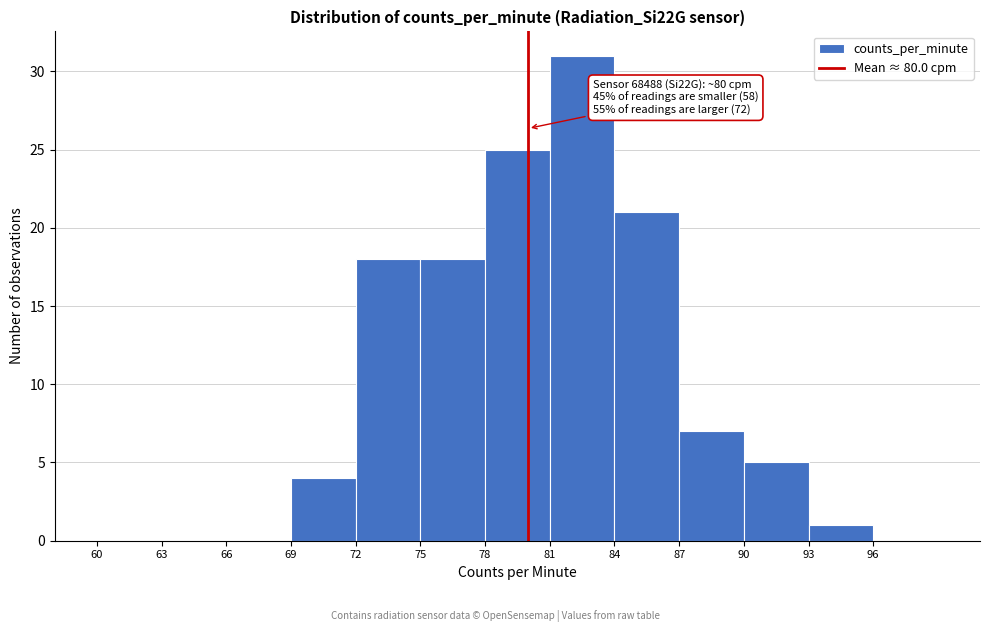

Which range on the x-axis has the tallest bar?

81 to 84